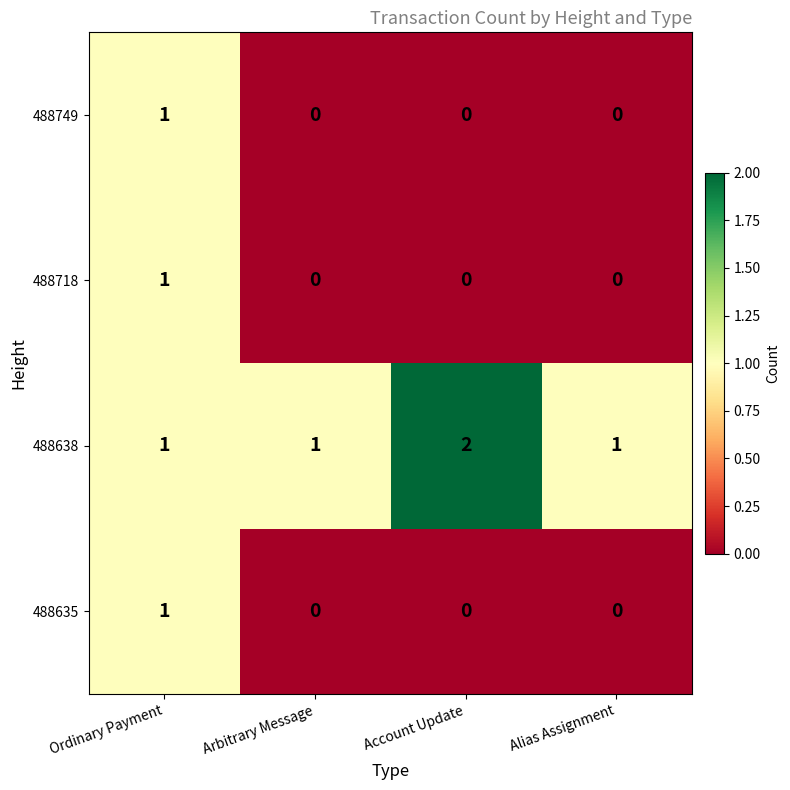

Reading left to right, extract all data points from this chart.

488749: Ordinary Payment=1	Arbitrary Message=0	Account Update=0	Alias Assignment=0
488718: Ordinary Payment=1	Arbitrary Message=0	Account Update=0	Alias Assignment=0
488638: Ordinary Payment=1	Arbitrary Message=1	Account Update=2	Alias Assignment=1
488635: Ordinary Payment=1	Arbitrary Message=0	Account Update=0	Alias Assignment=0